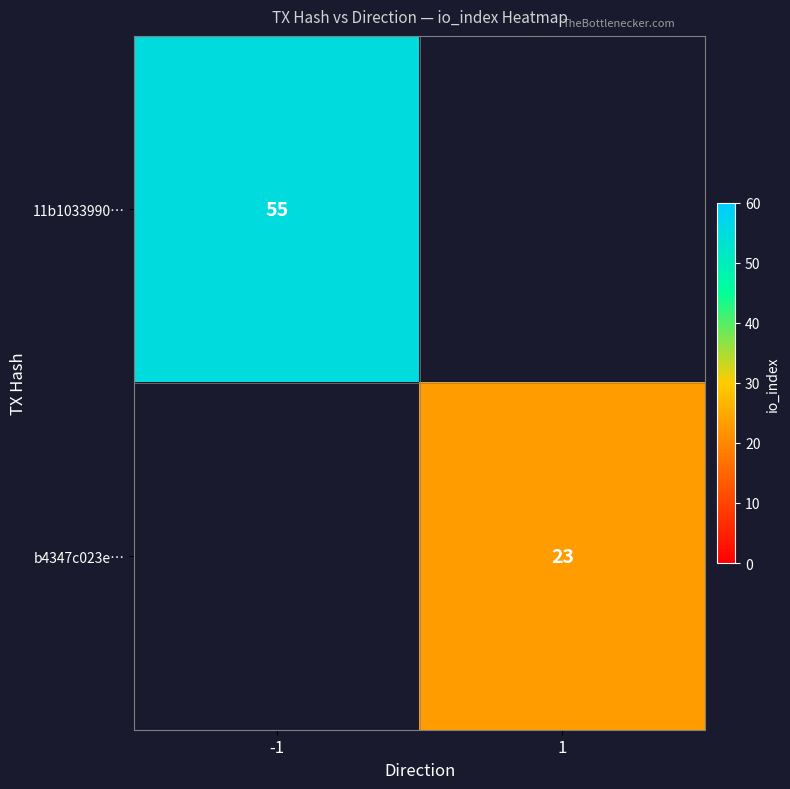

The b4347c023e… series shows 23 at 1. True or false?

True